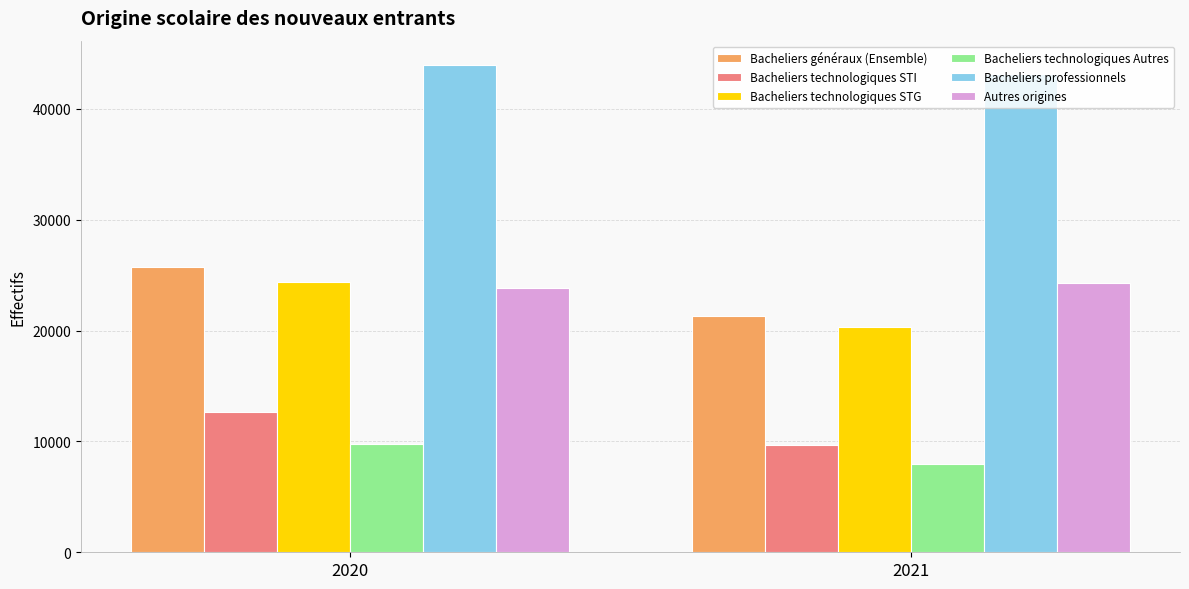

Which category has the highest value across all series?

2020